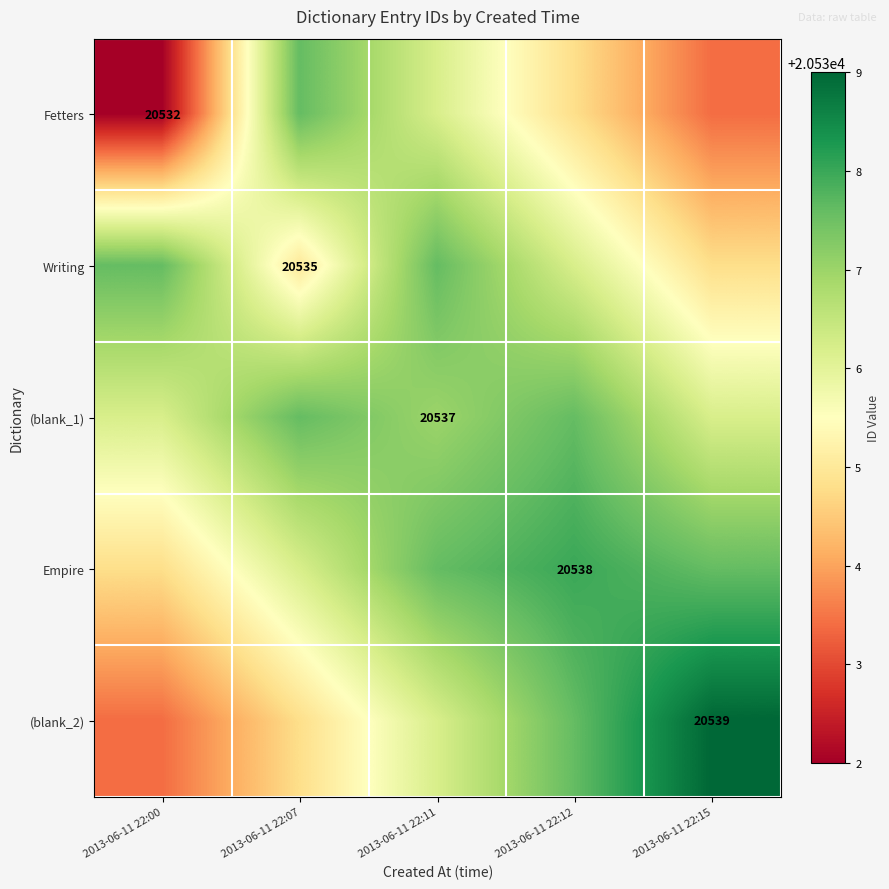

The (blank_2) series shows 12288.4 at 2013-06-11 22:15. True or false?

False